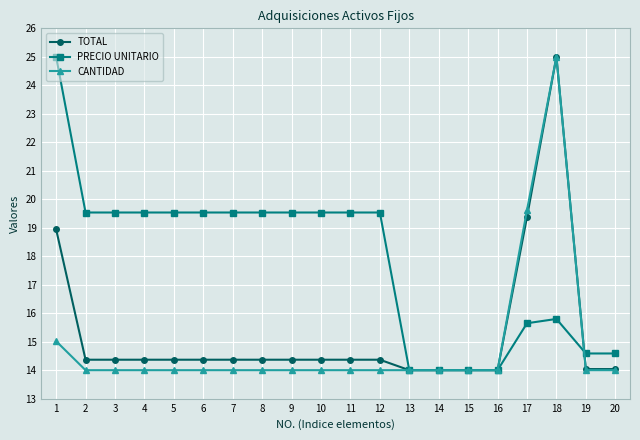

What is the difference between the TOTAL values at 1 and 6?

4.6